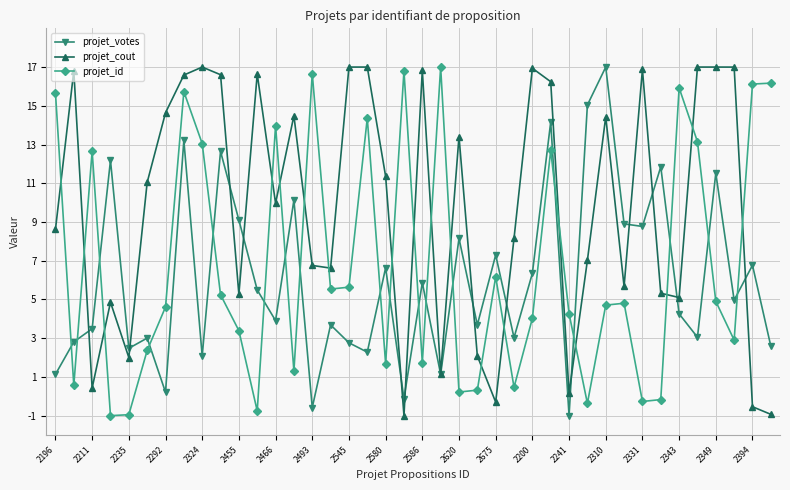

What is the value of the projet_votes point at the 22nd from the left?

1.1